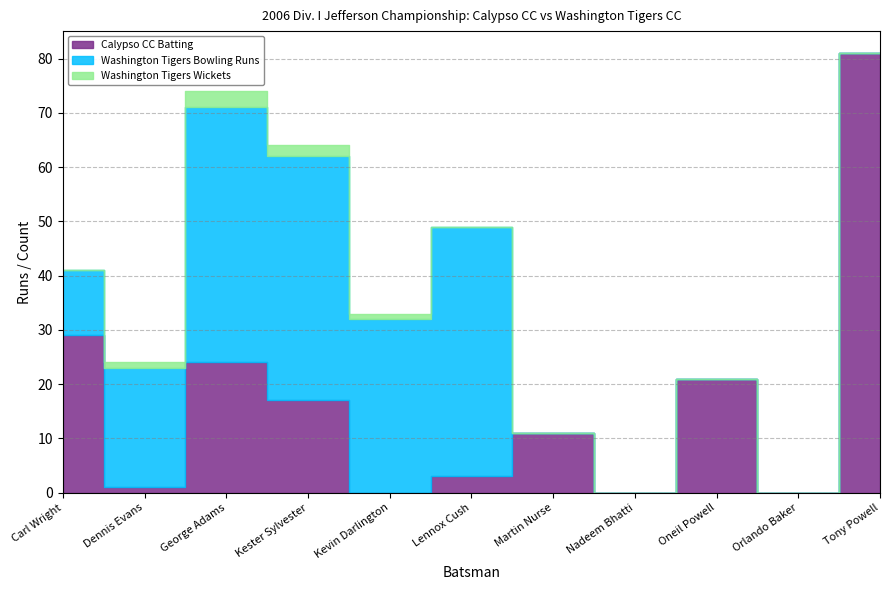

What is the approximate value of Washington Tigers Bowling Runs at Dennis Evans?

22